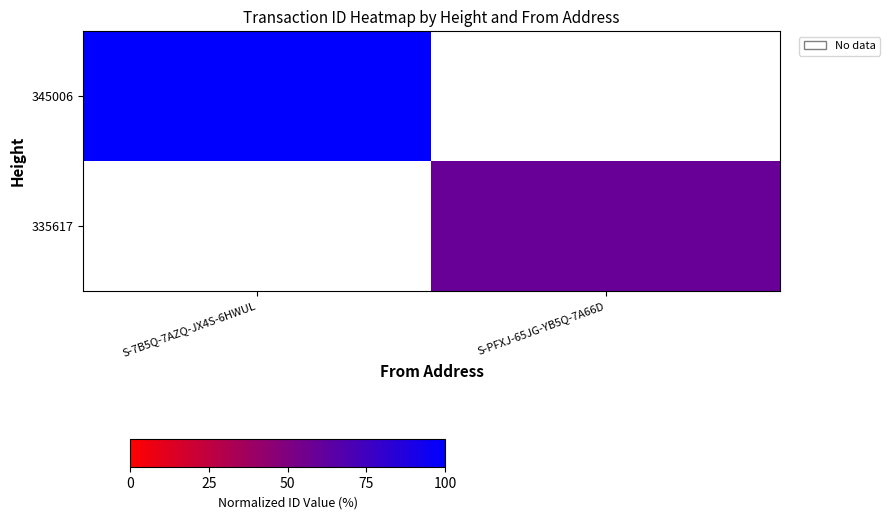

What is the approximate value of 345006 at S-7B5Q-7AZQ-JX4S-6HWUL?

100.0